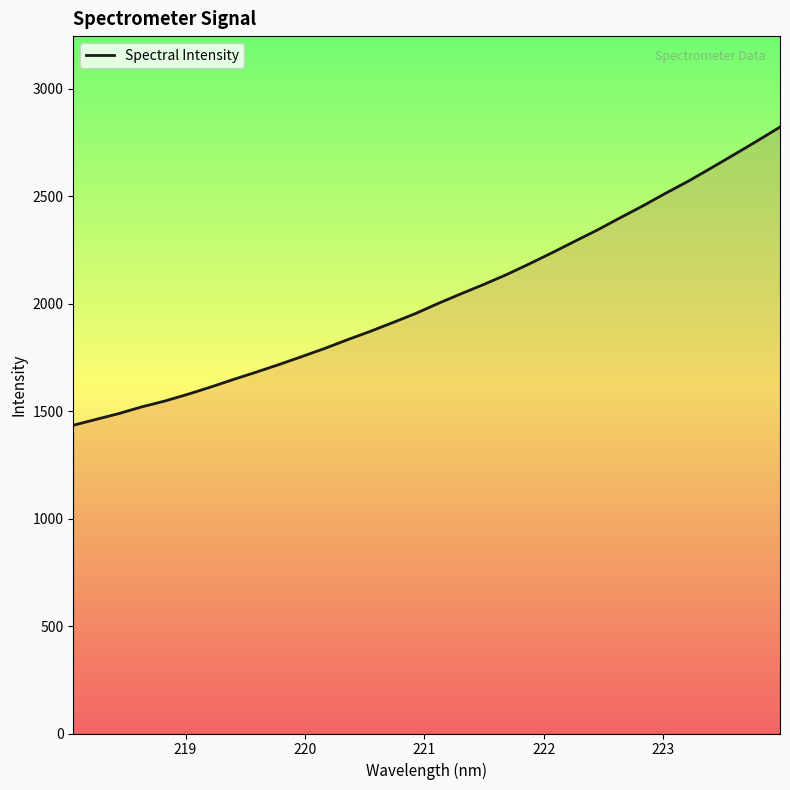

How many lines are shown in the chart?

1